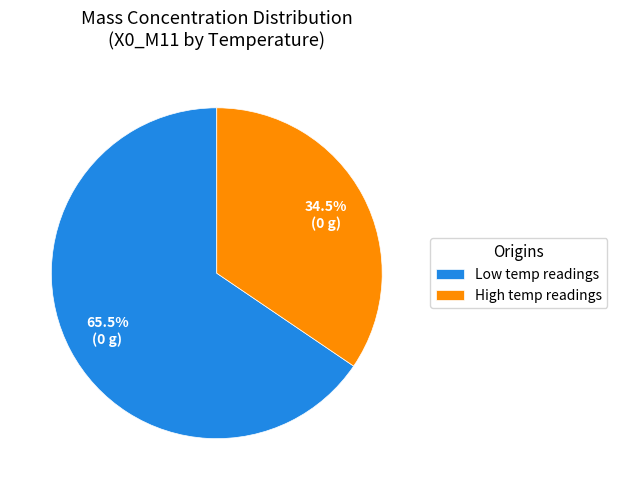

How much of the chart is everything except Low temp readings?

34.5%